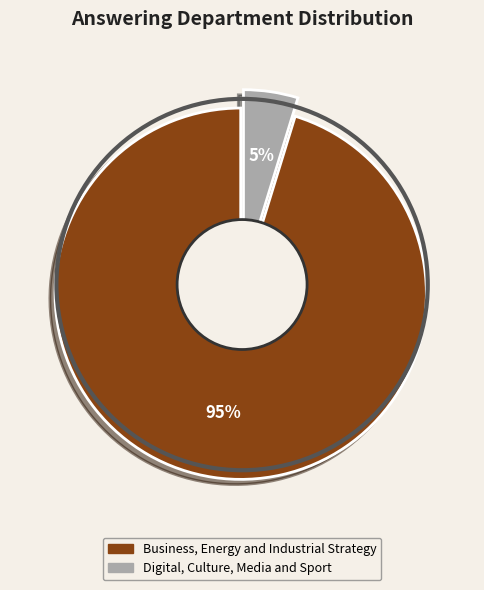

To the nearest percent, what percentage of the pie is Business, Energy and Industrial Strategy?

95%